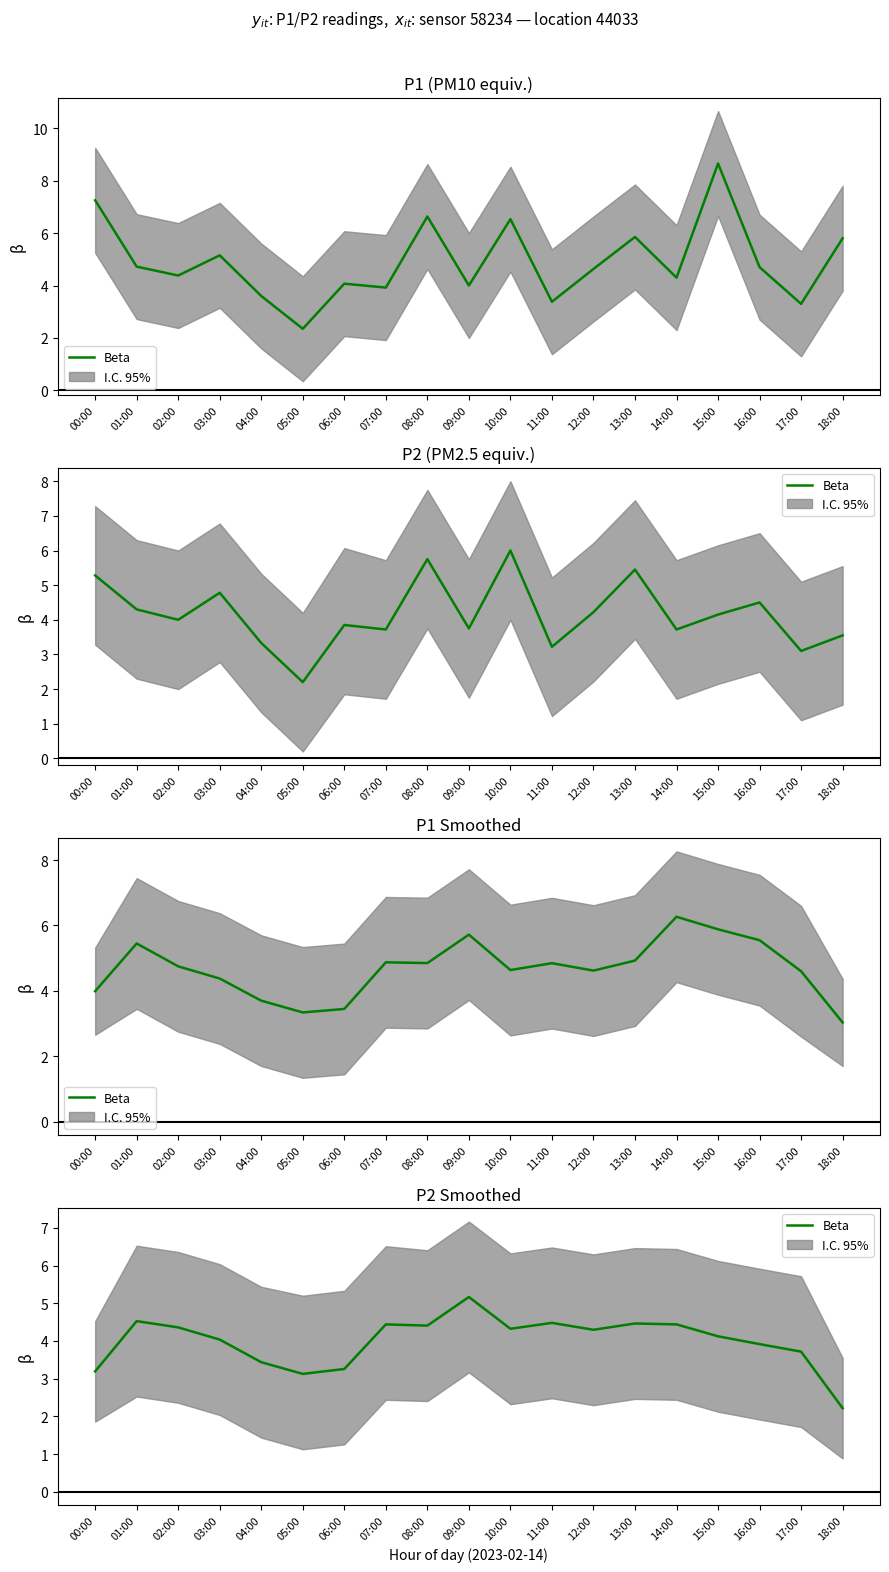

What is the label of the 2nd point from the left?

01:00